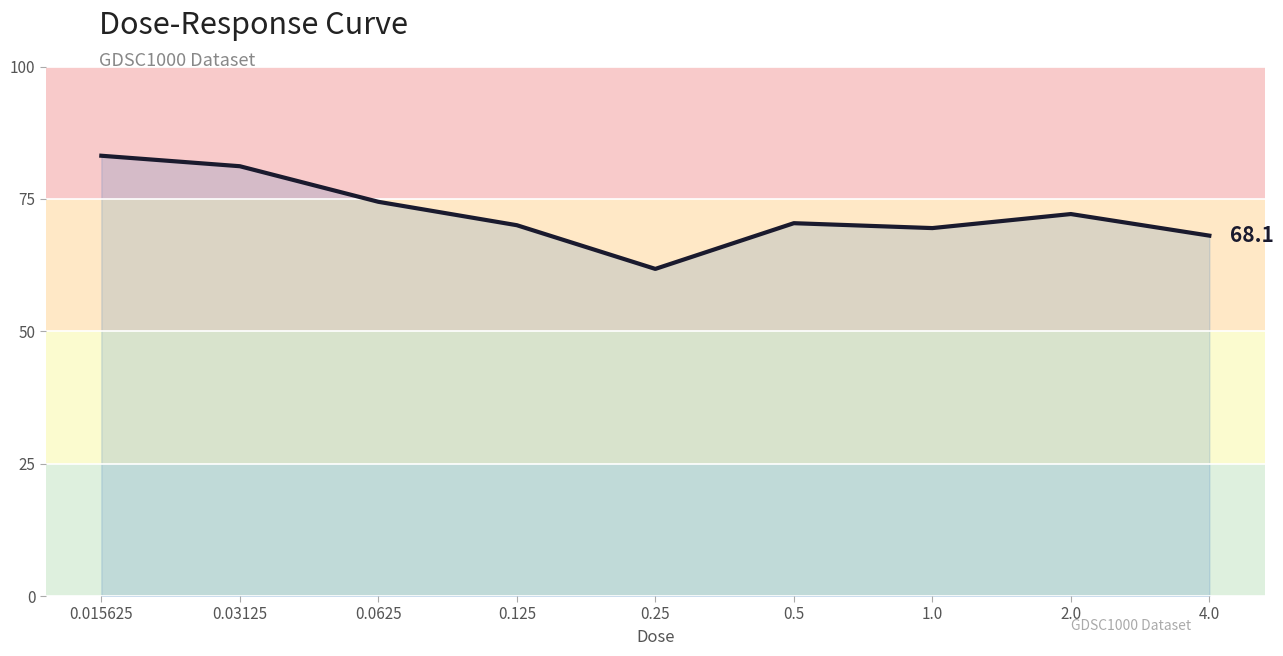

Which category has the lowest value across all series?

0.25